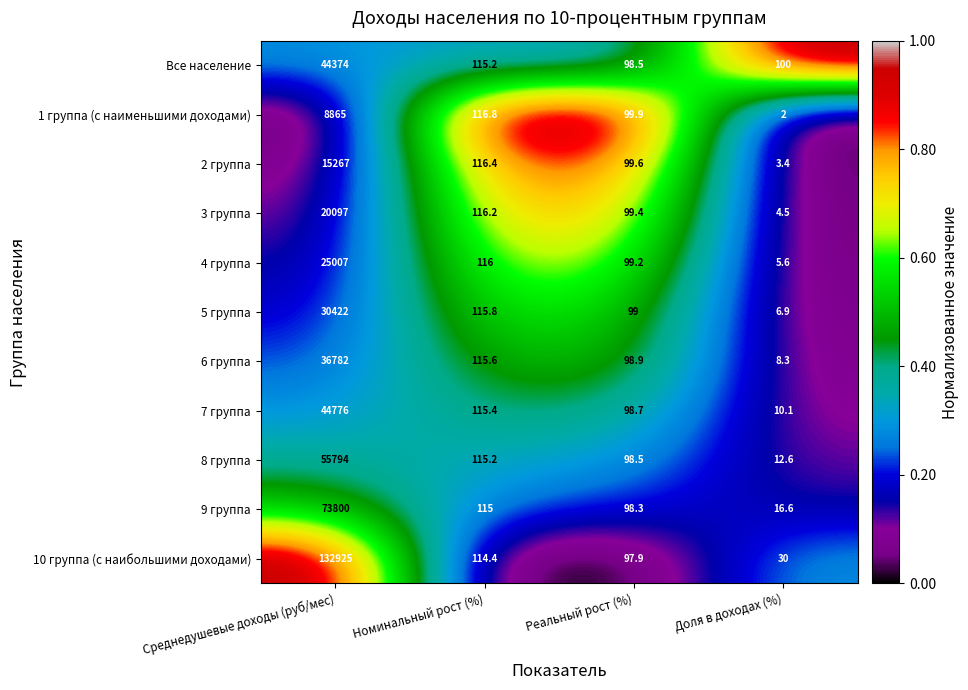

Between Реальный рост (%) and Доля в доходах (%), which series saw the biggest shift?

1 группа (с наименьшими доходами)